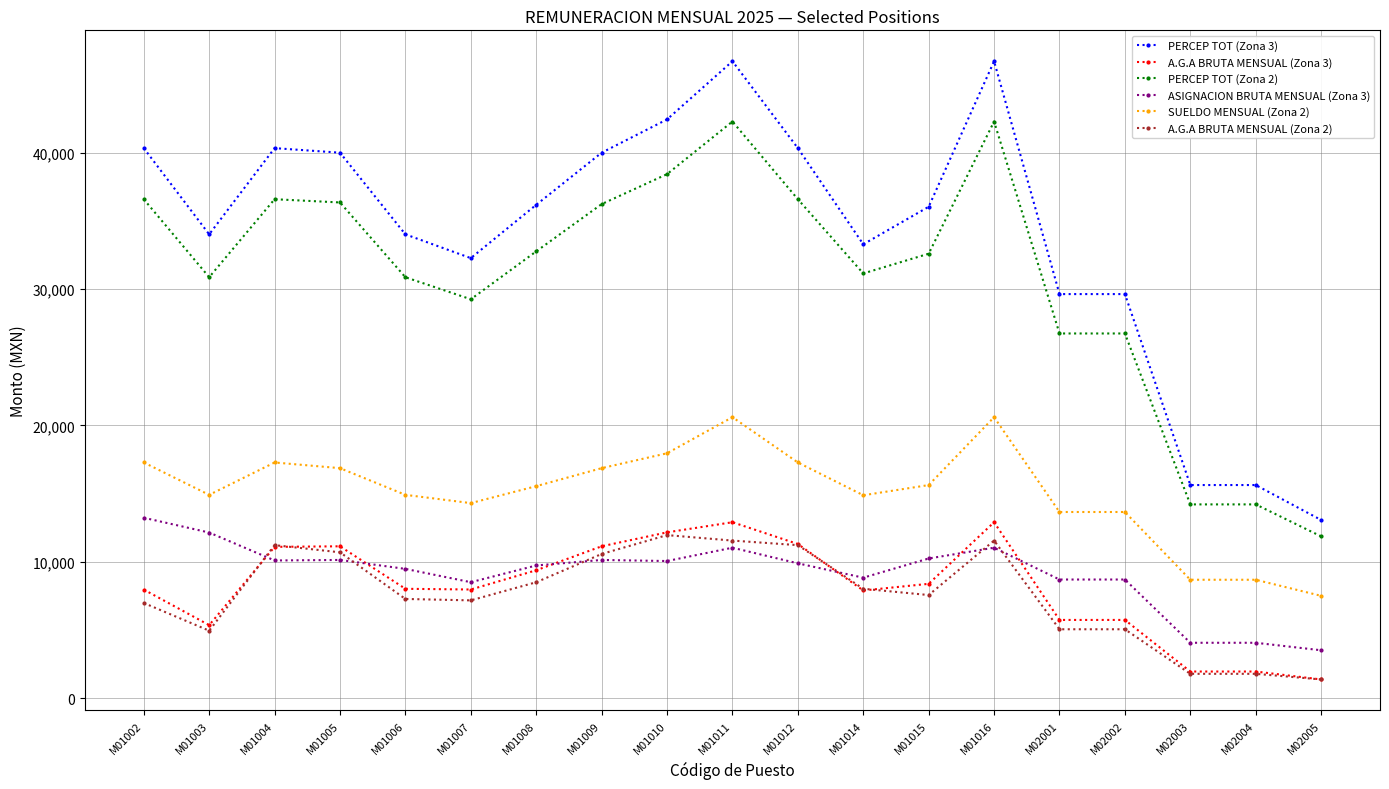

True or false: PERCEP TOT (Zona 3) and A.G.A BRUTA MENSUAL (Zona 3) cross at least once.

False